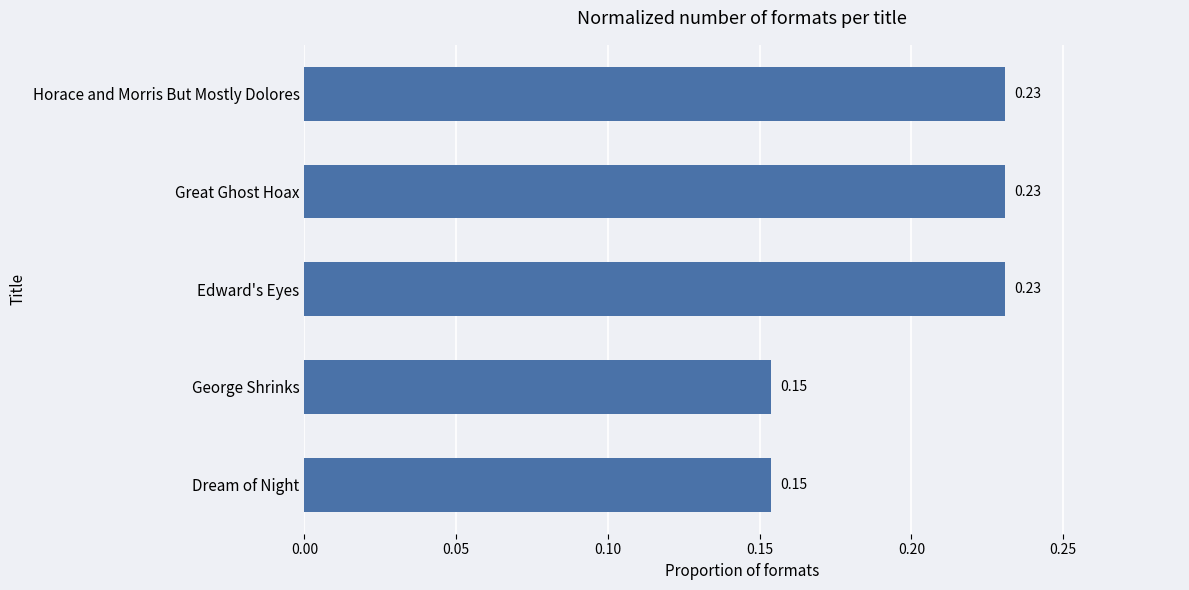

What is the sum of all values?

1.0